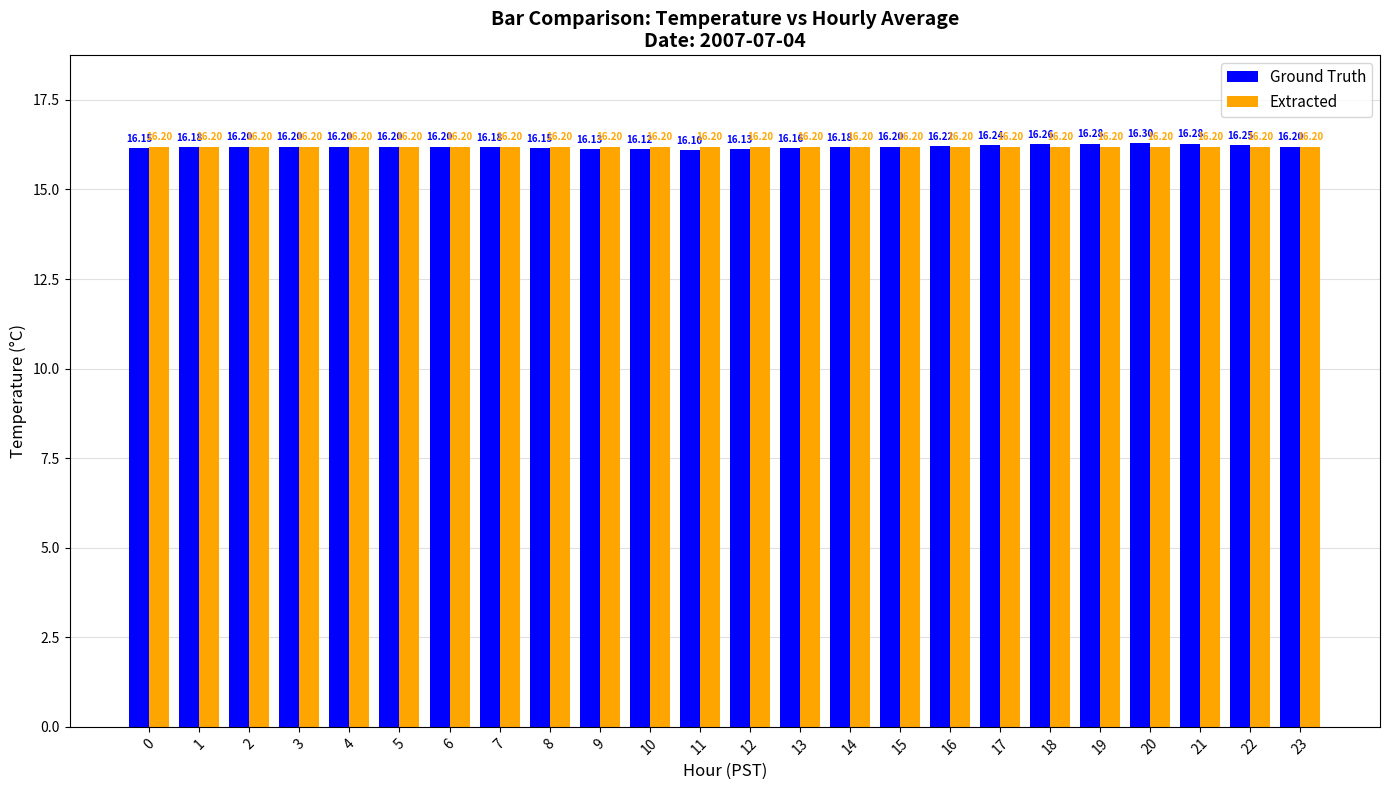

What value does the Extracted series have at 0?

16.2